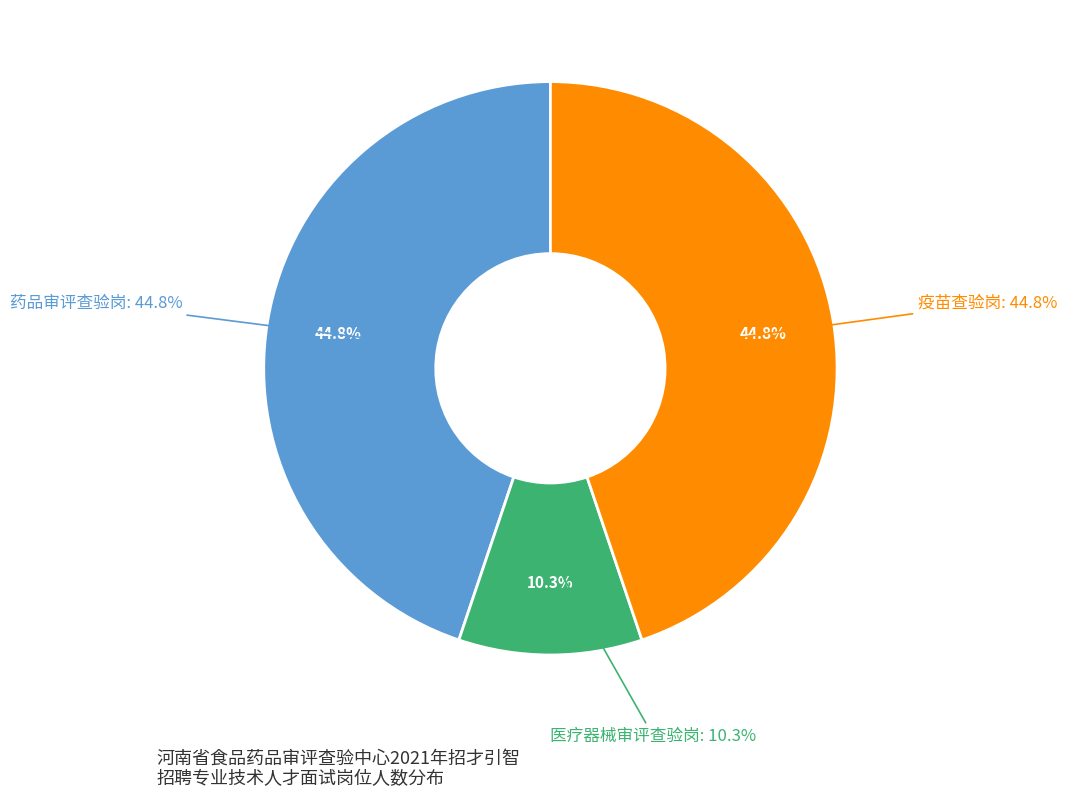

How many segments does this pie chart have?

3